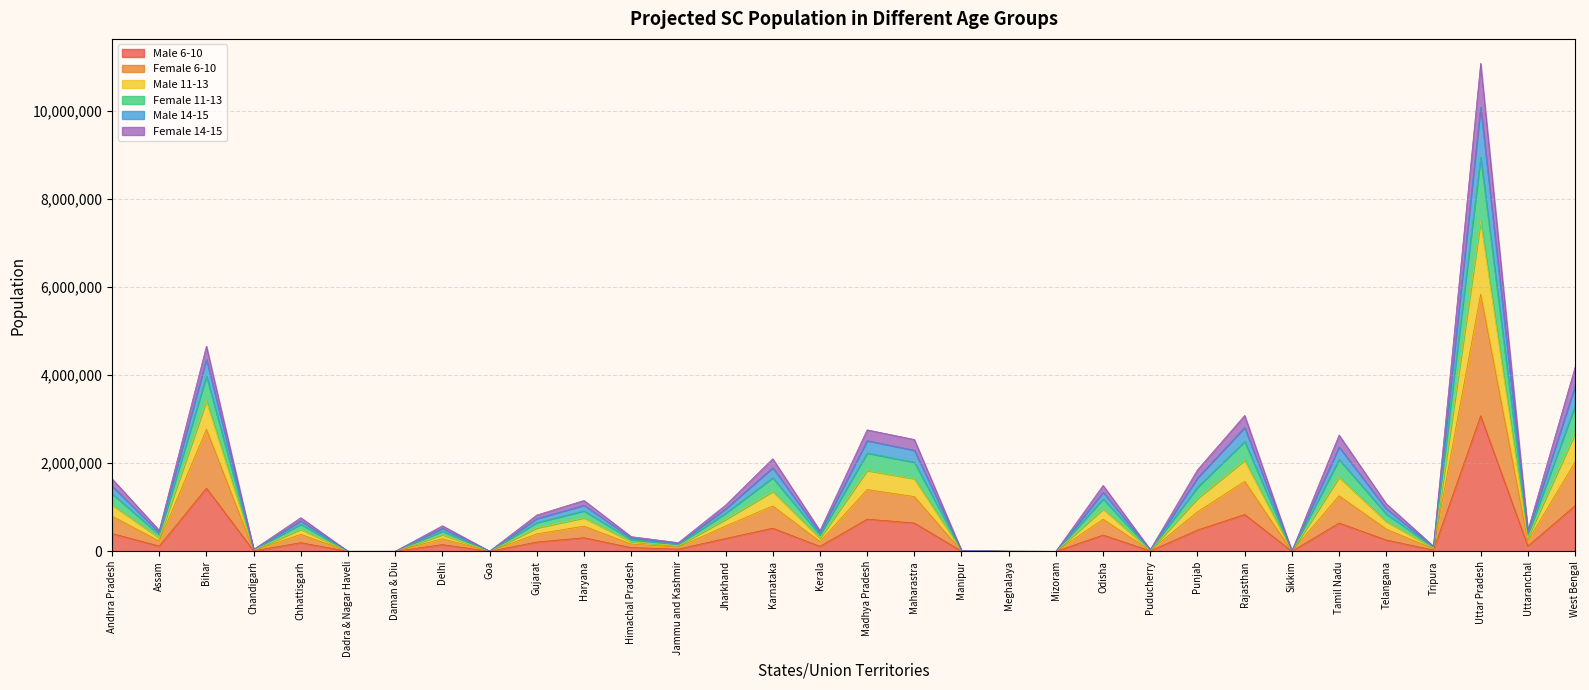

True or false: Male 11-13 and Female 6-10 intersect in this chart.

False